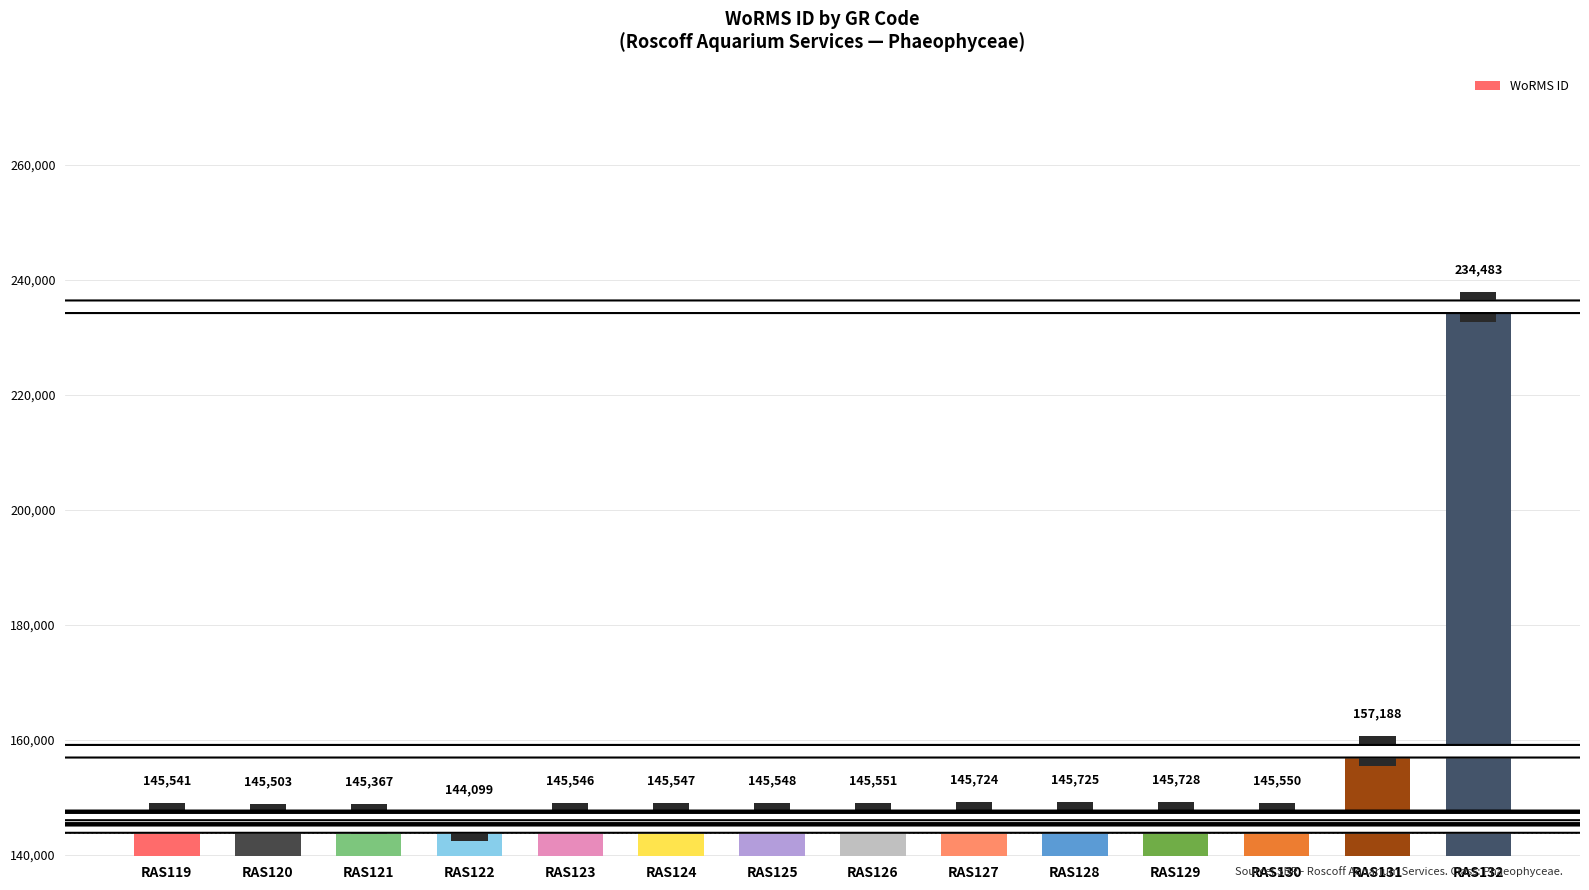

The value at RAS122 is 144099. True or false?

True